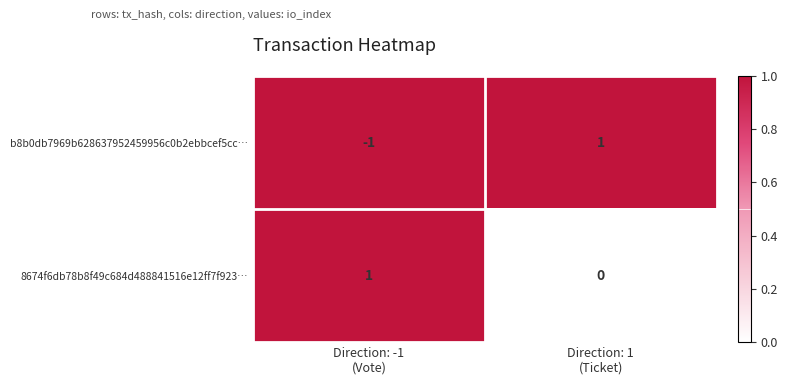

Rank the series by their average value, from highest to lowest.

8674f6db78b8f49c684d488841516e12ff7f923…, b8b0db7969b628637952459956c0b2ebbcef5cc…